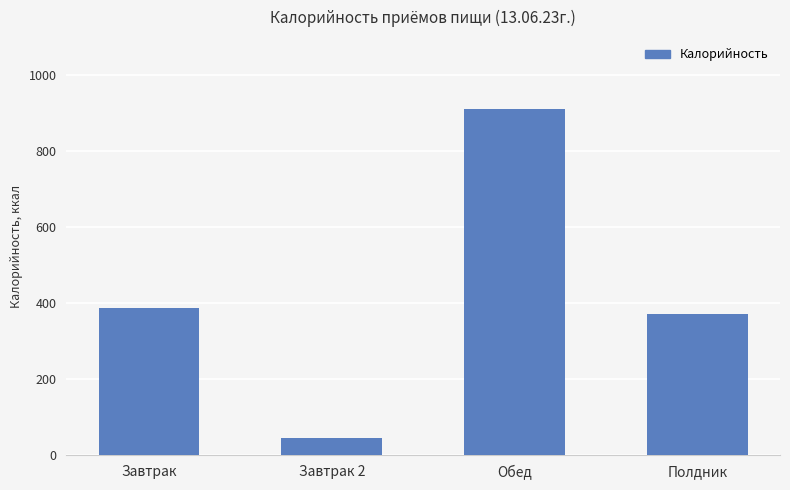

What is the ratio of the value at Обед to the value at Завтрак?

2.4